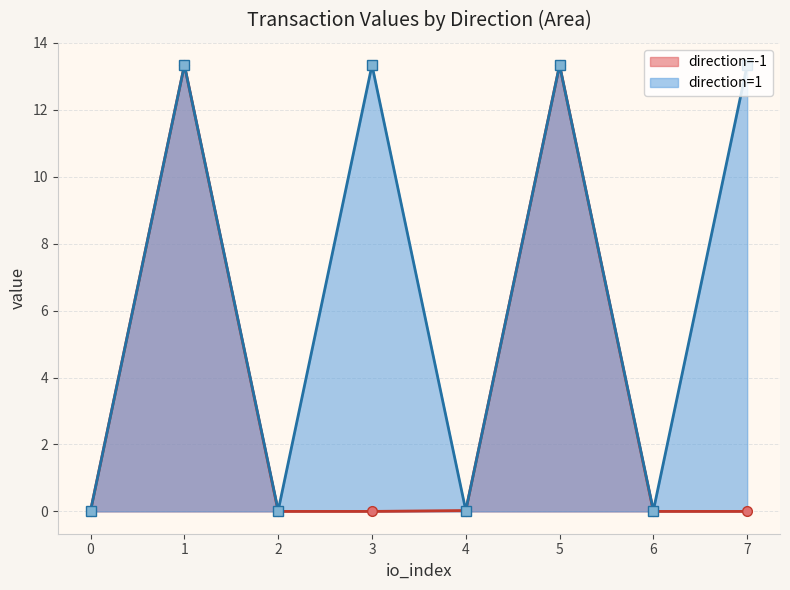

Rank the categories by direction=1 value from lowest to highest.

0, 2, 4, 6, 1, 3, 5, 7